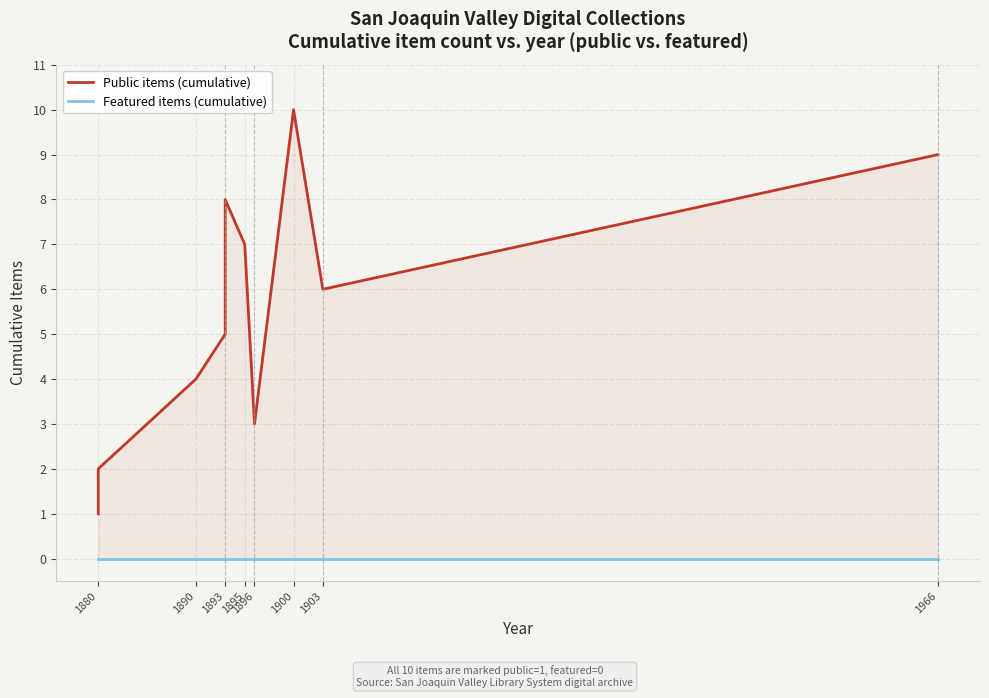

What is the maximum value for Public items (cumulative)?

10